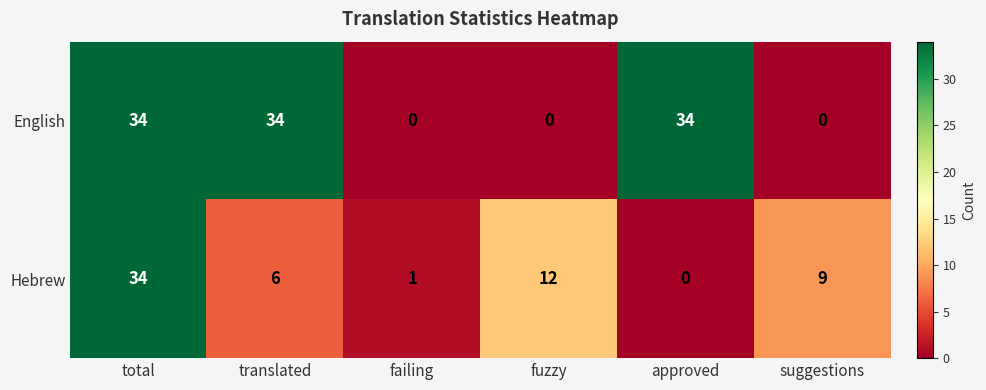

List the series in order of their overall mean, lowest first.

Hebrew, English